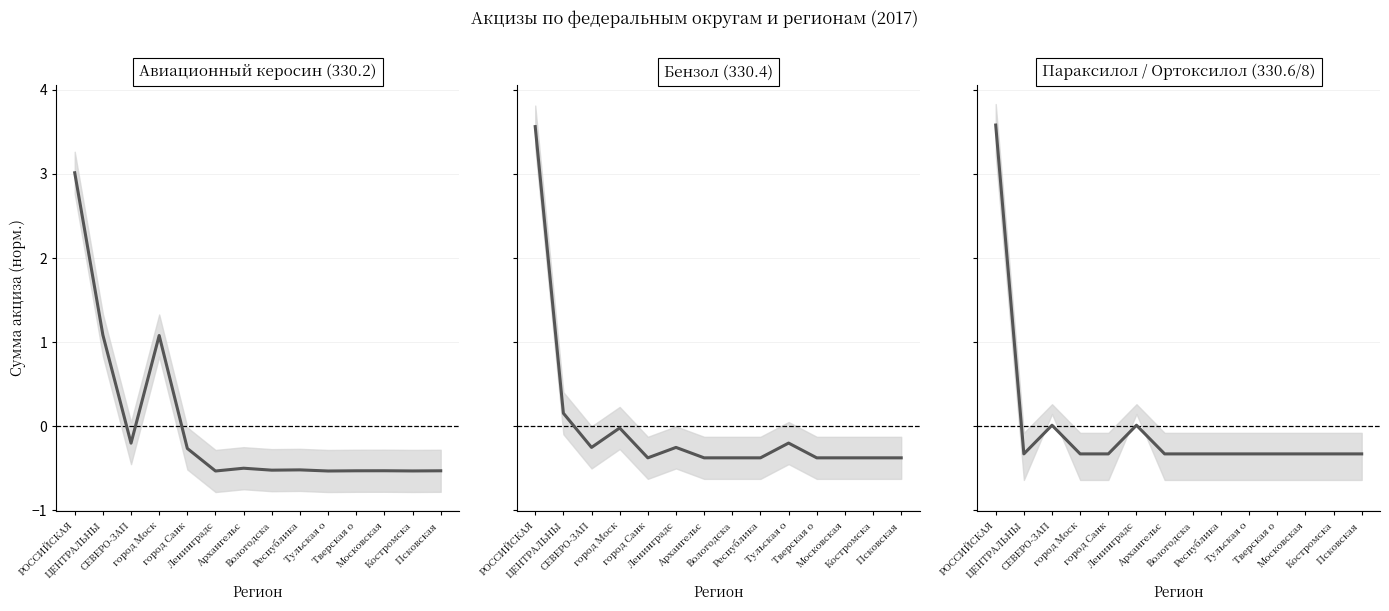

Is the value of Авиационный керосин (330.2) at Тверская о greater than the value of Параксилол / Ортоксилол (330.6/8) at Тульская о?

No